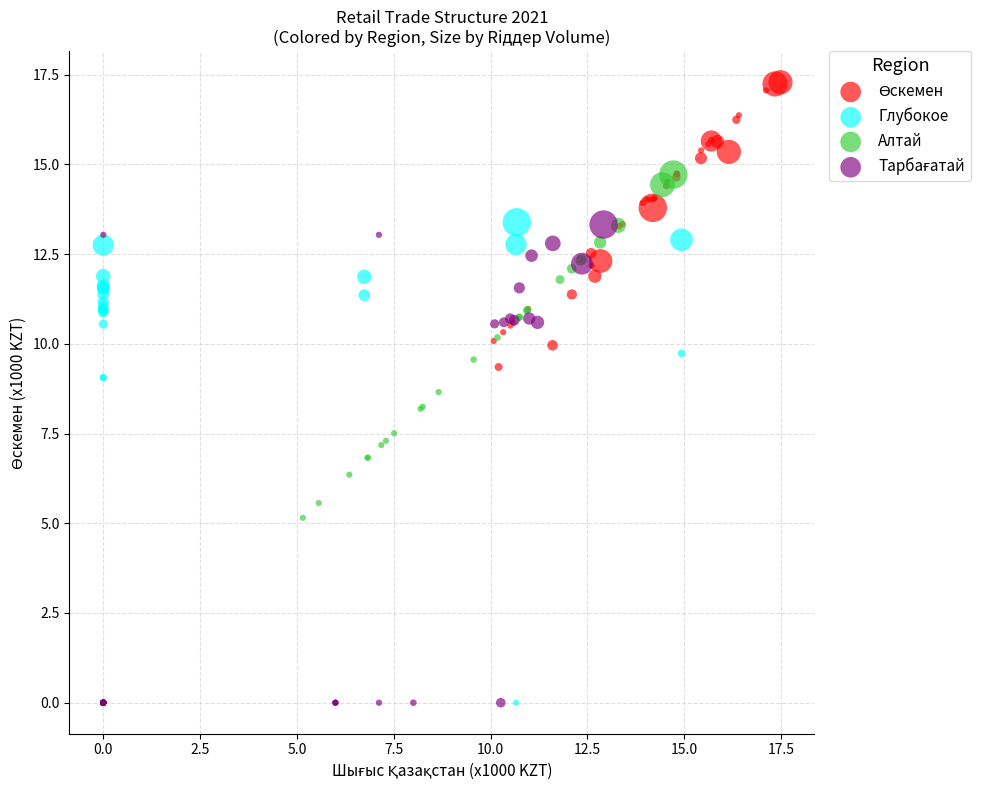

Which series has the largest Y range (max minus min)?

Алтай